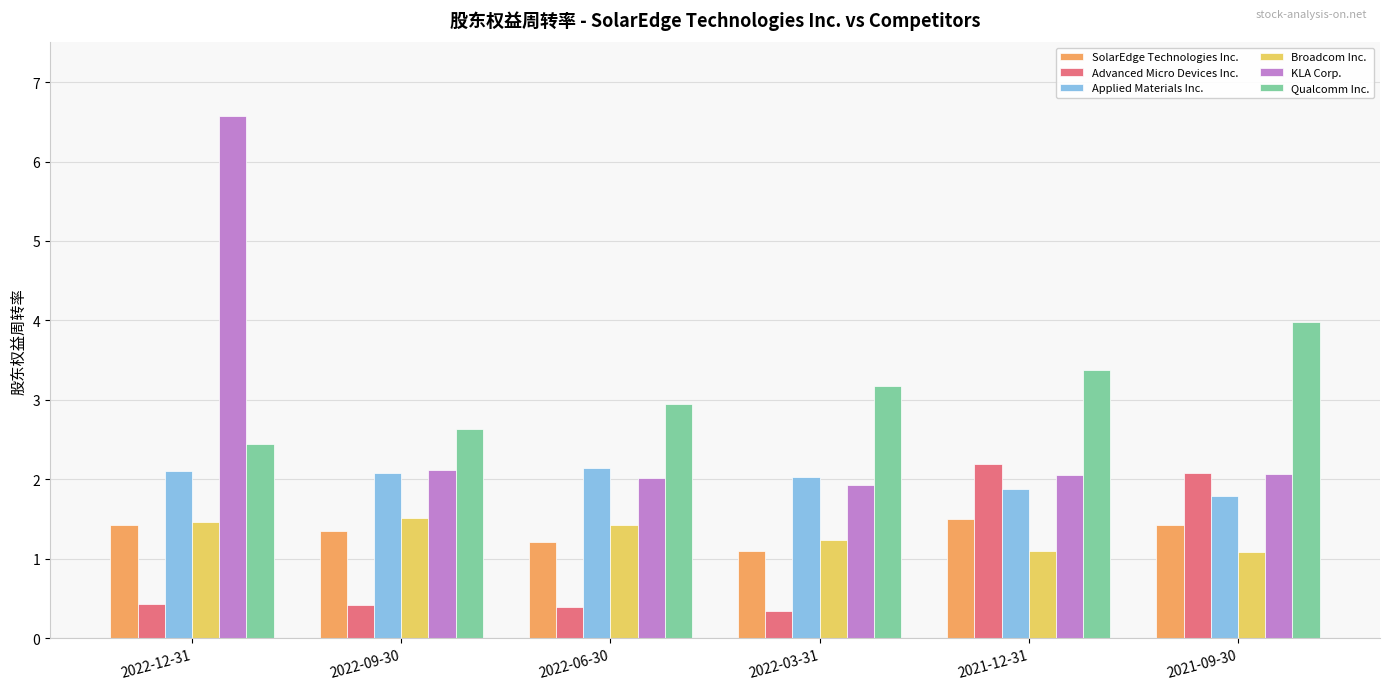

What is the label of the 4th bar from the left?

2022-03-31